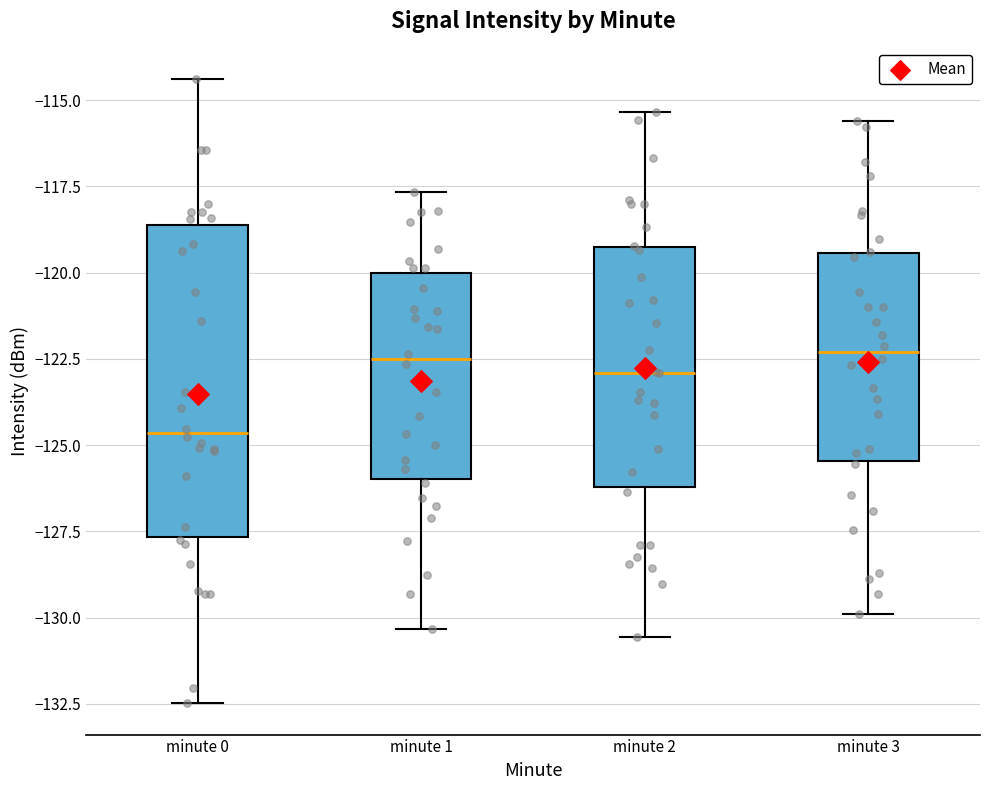

Comparing the boxes themselves (not the whiskers), which one is the tallest?

minute 0